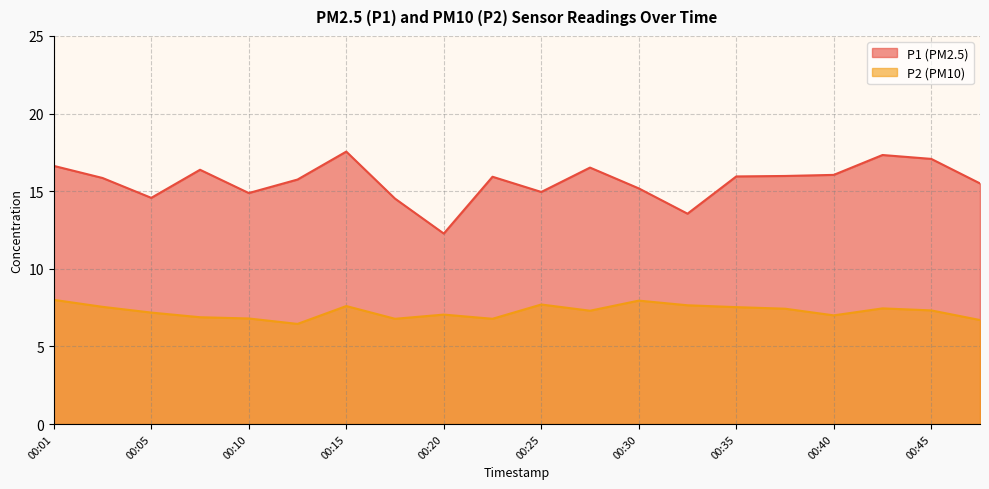

What is the sum of all P1 values?

312.4